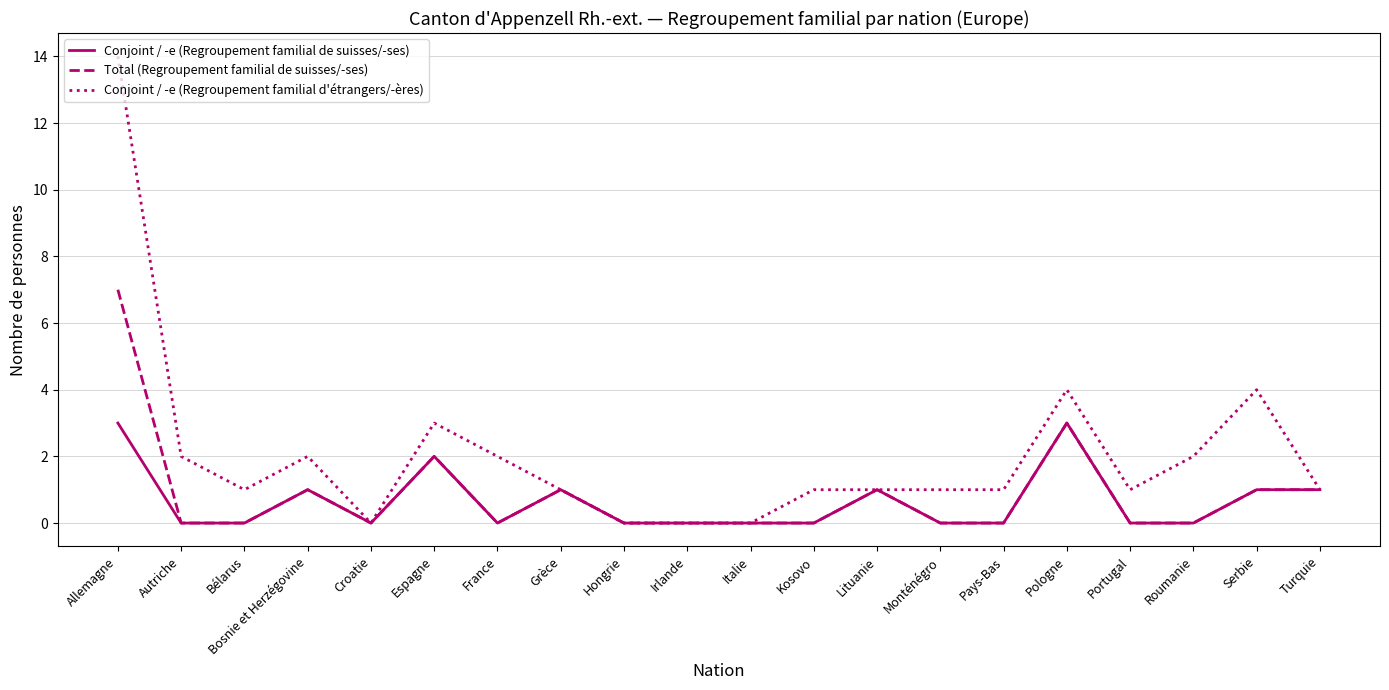

At which label is Total (Regroupement familial de suisses/-ses) closest to 3?

Pologne